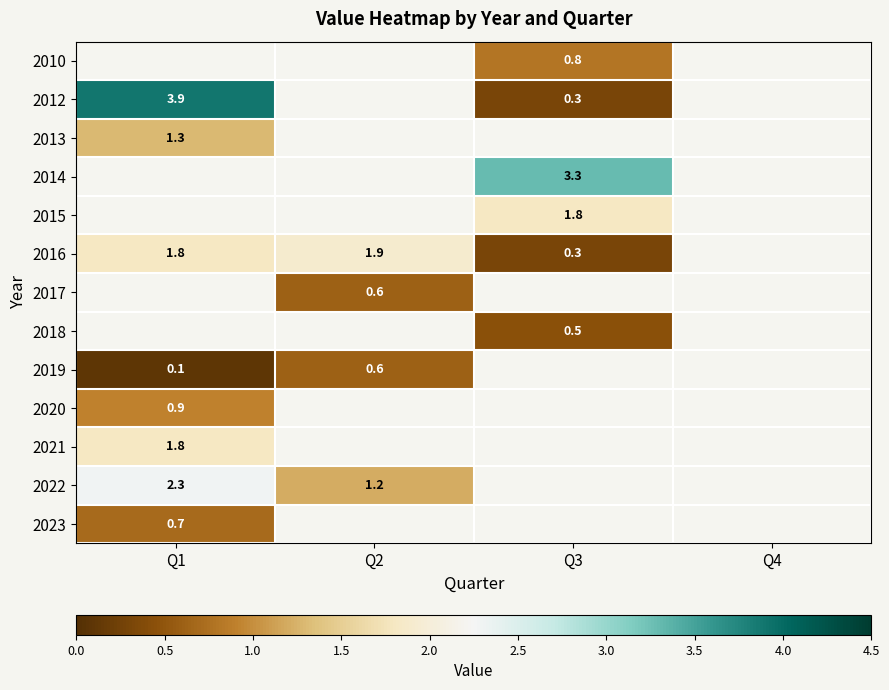

The value of 2018 at Q3 is 0.5. True or false?

True